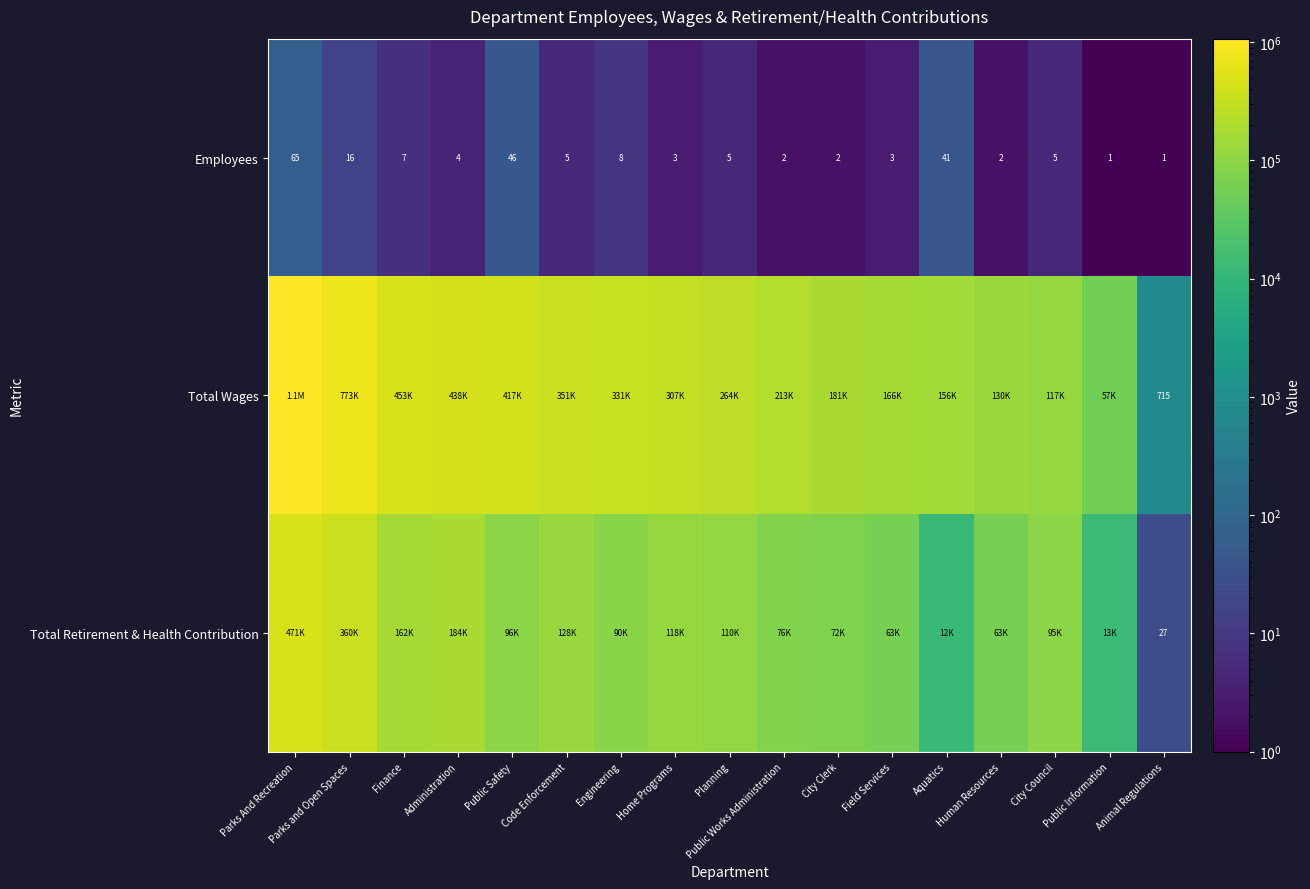

The Employees series shows 5 at City Council. True or false?

True